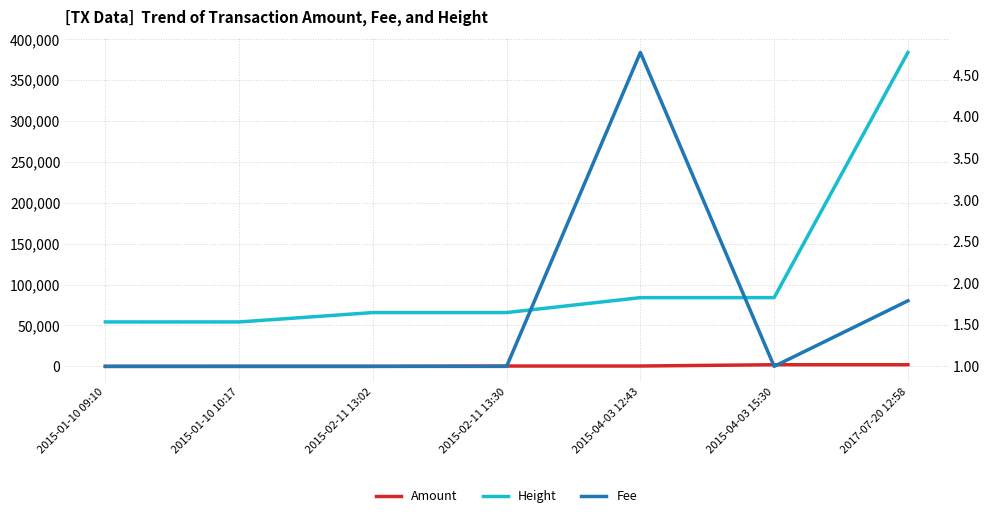

Rank the series by their maximum value, from highest to lowest.

Height, Amount, Fee